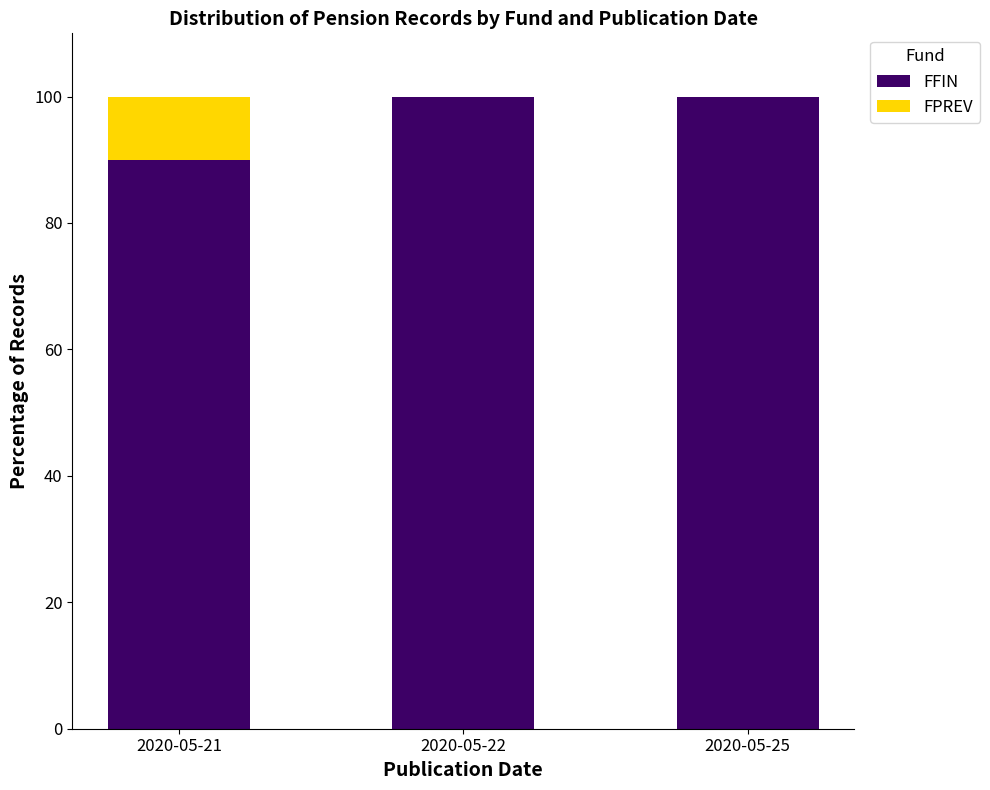

How many data points does each series have?

3